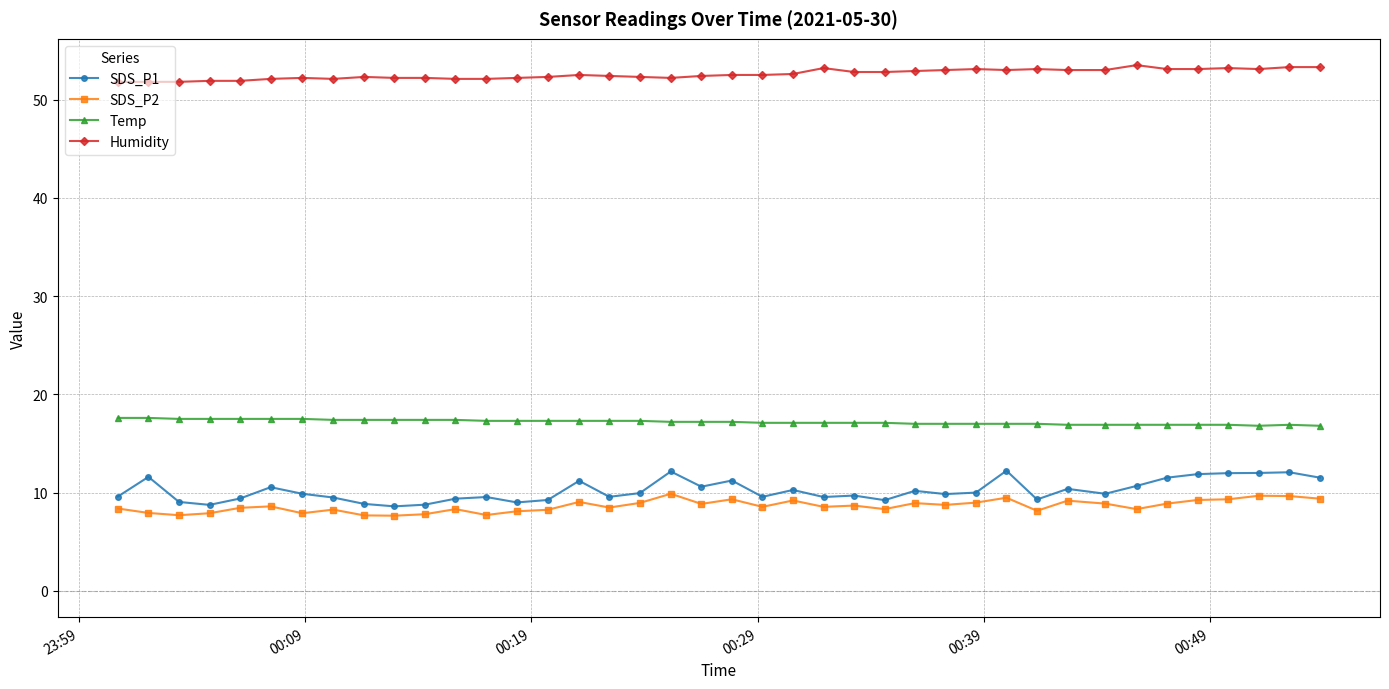

Which series has the widest spread of values?

SDS_P1